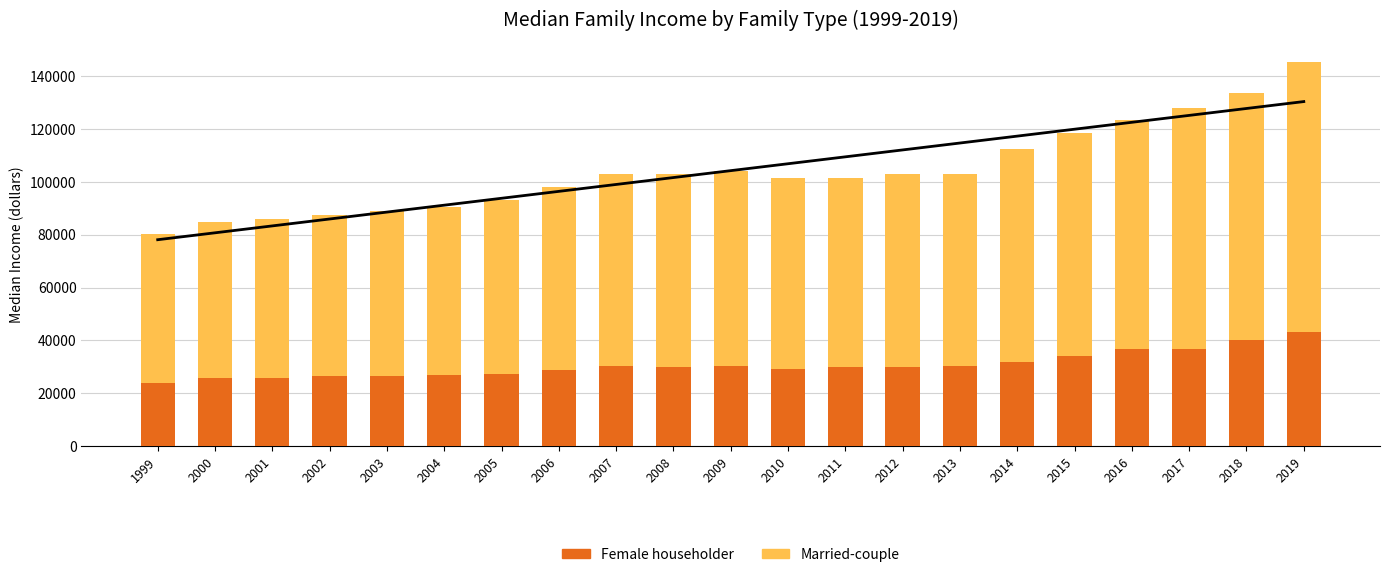

The Female householder series shows 8362 at 2012. True or false?

False